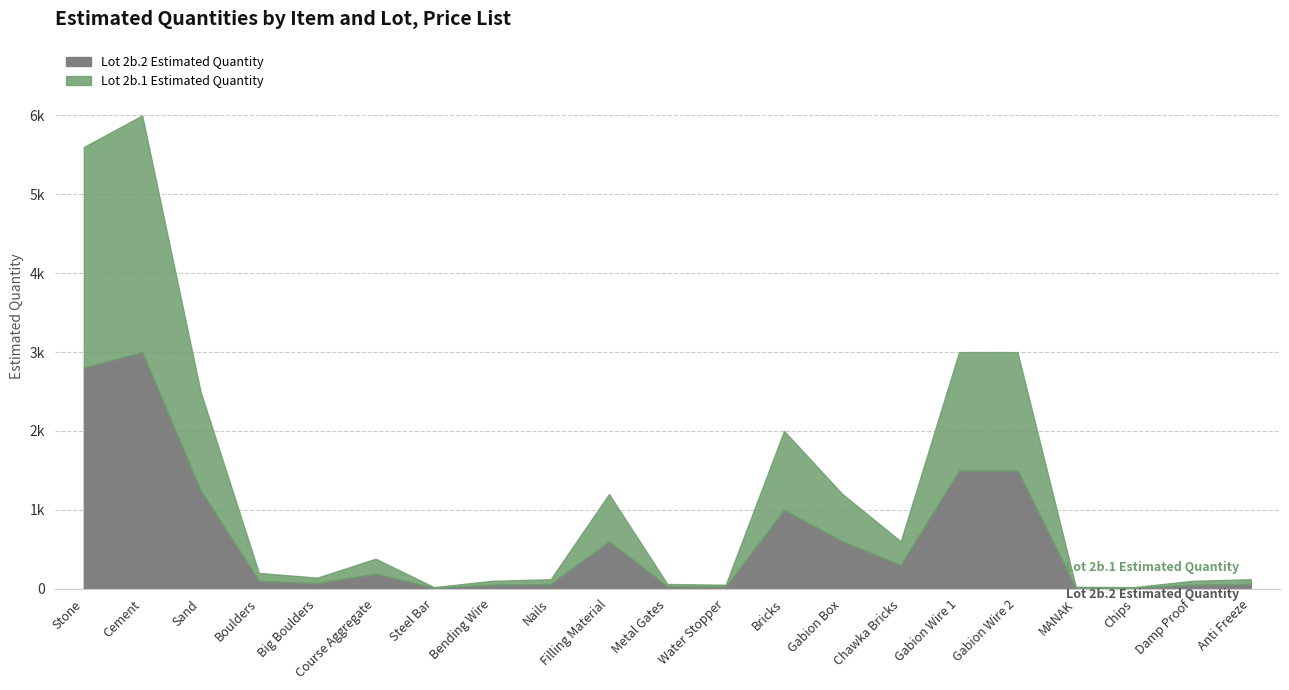

True or false: Lot 2b.1 Estimated Quantity and Lot 2b.2 Estimated Quantity intersect in this chart.

False